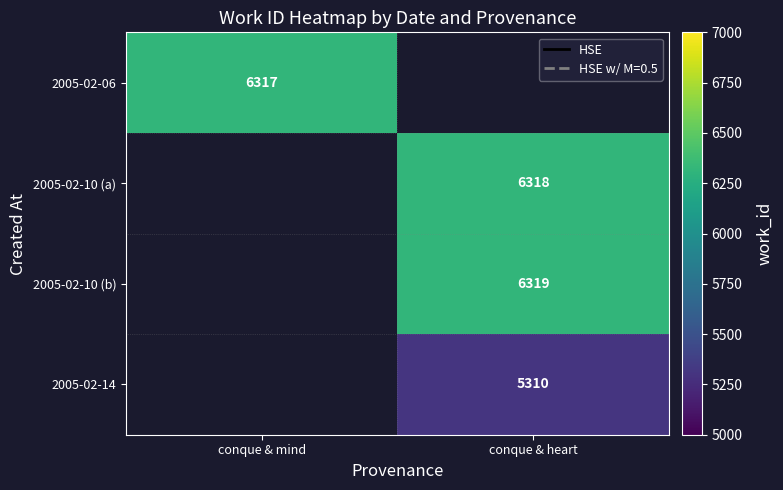

How many data points does each series have?

2